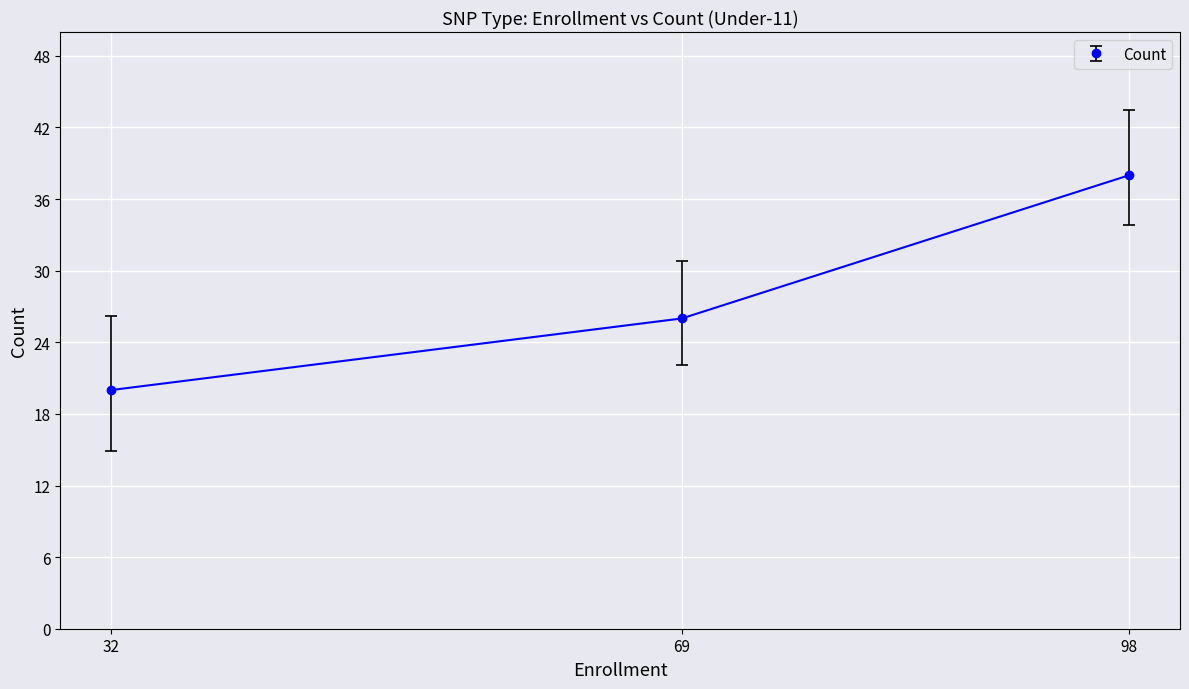

What is the value of the 1st point from the left?

20